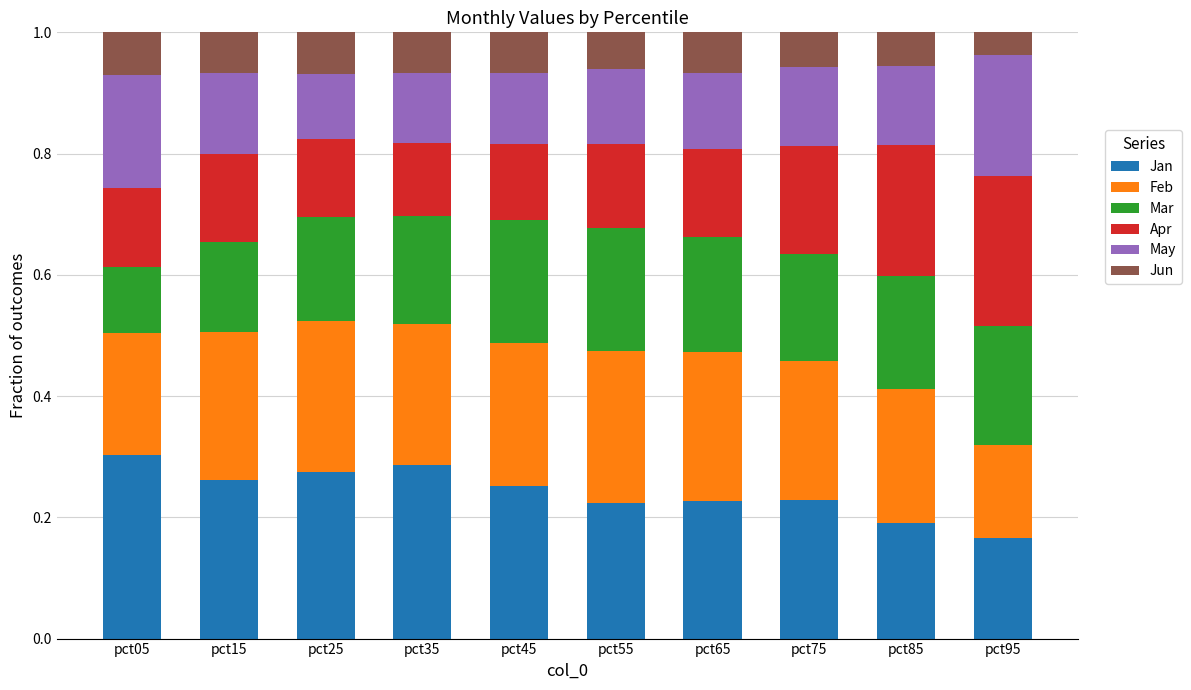

What is the total value across all series at pct85?

1.0